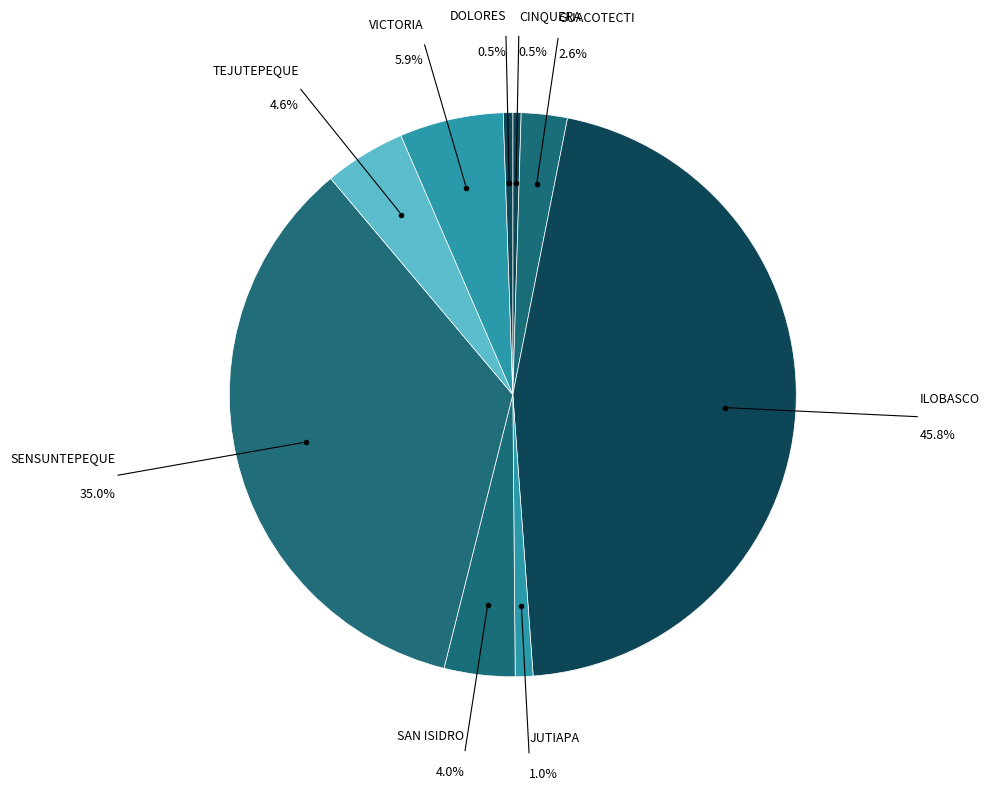

How many segments does this pie chart have?

9